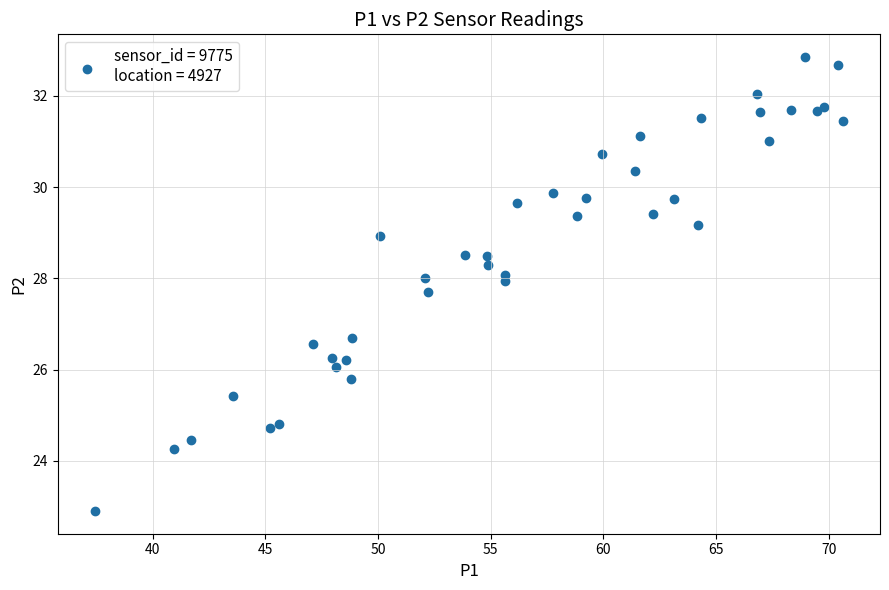

What Y value in the scatter plot is closest to 27?

26.7